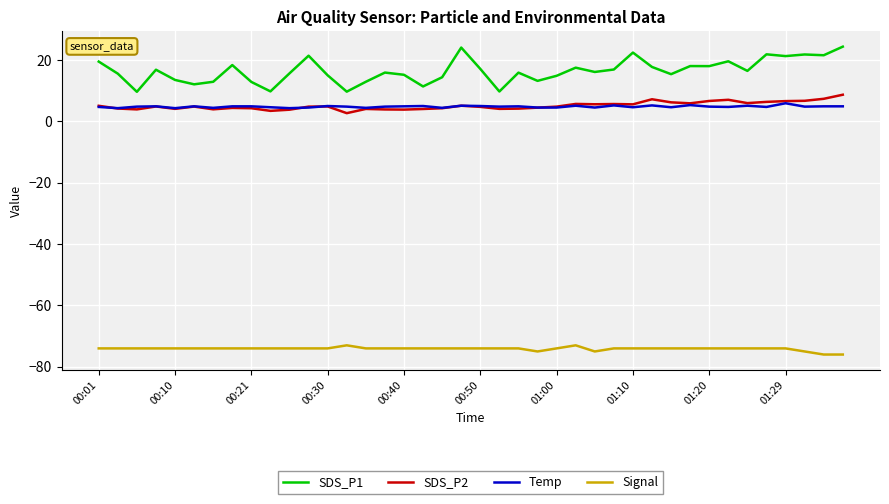

Which series has the largest total across all categories?

SDS_P1